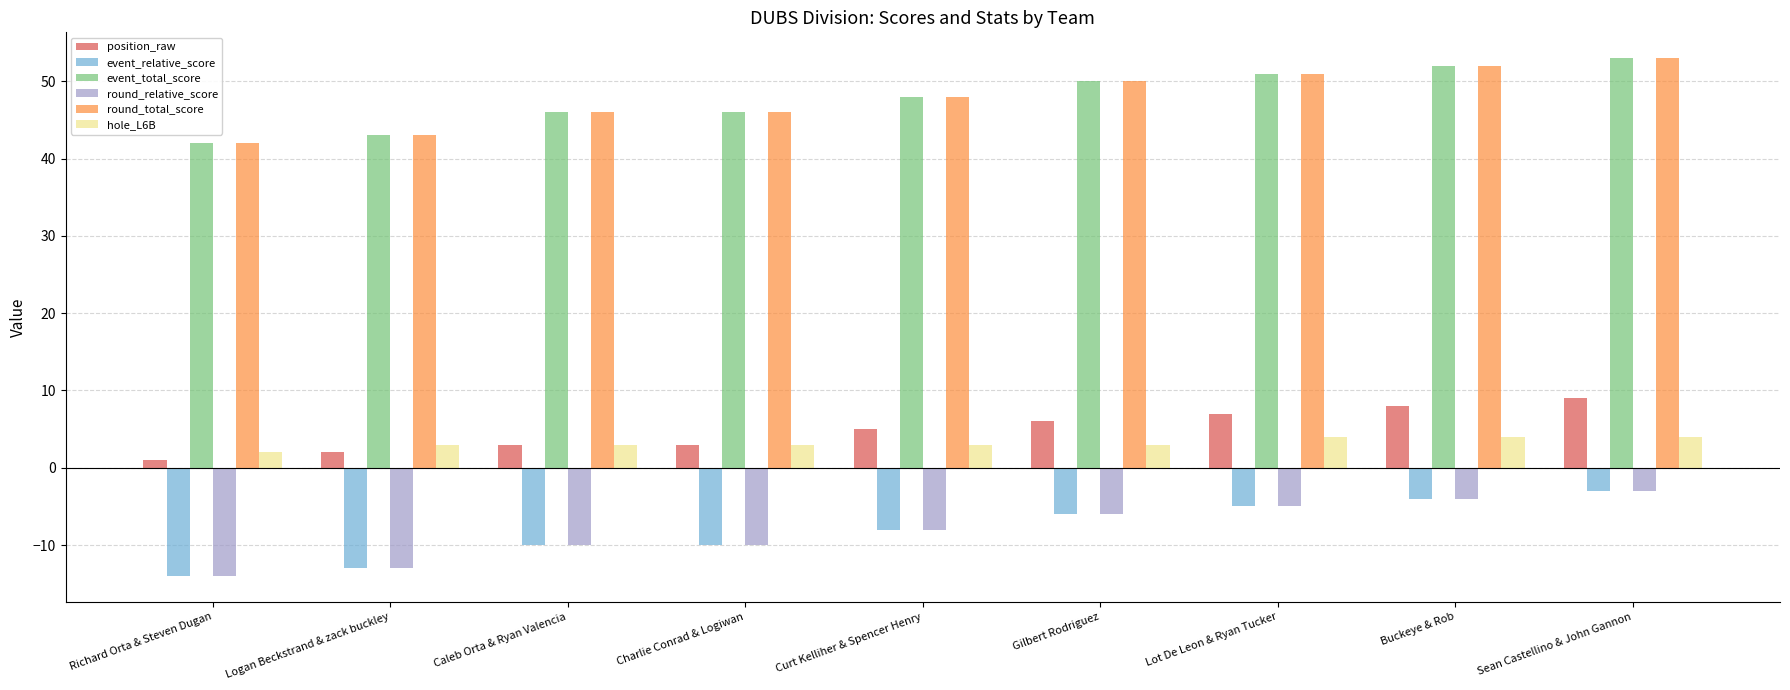

Reading left to right, transcribe all the data shown in this chart.

position_raw: 1	2	3	3	5	6	7	8	9
event_relative_score: -14	-13	-10	-10	-8	-6	-5	-4	-3
event_total_score: 42	43	46	46	48	50	51	52	53
round_relative_score: -14	-13	-10	-10	-8	-6	-5	-4	-3
round_total_score: 42	43	46	46	48	50	51	52	53
hole_L6B: 2	3	3	3	3	3	4	4	4